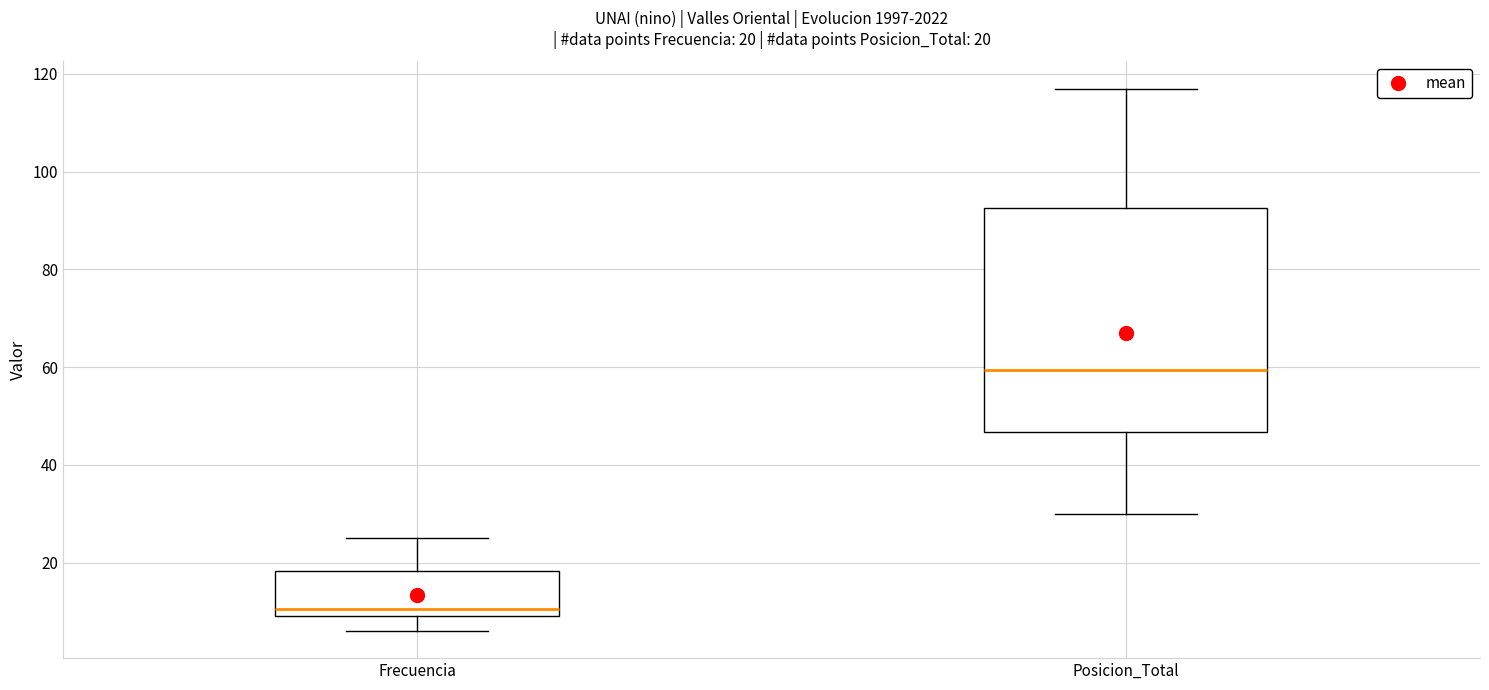

Which box has the lowest median line?

Frecuencia